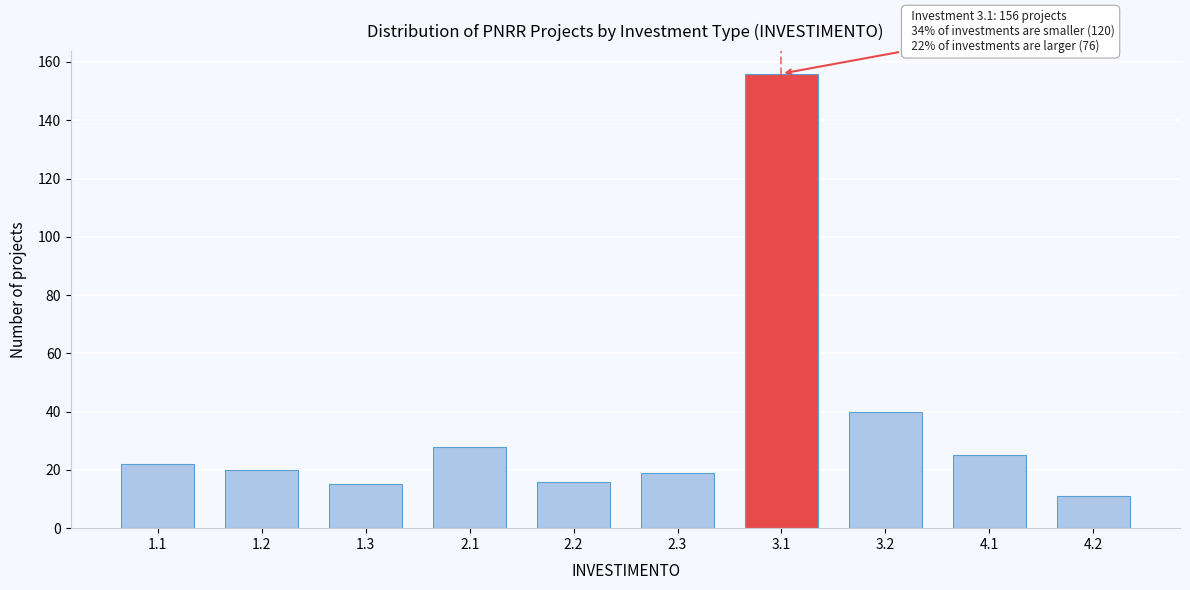

Reading left to right, transcribe all the data shown in this chart.

1.1=22	1.2=20	1.3=15	2.1=28	2.2=16	2.3=19	3.1=156	3.2=40	4.1=25	4.2=11